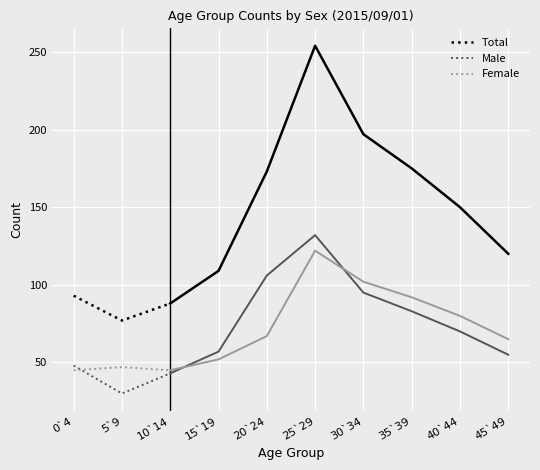

Is this an area chart (filled region under the line)?

No